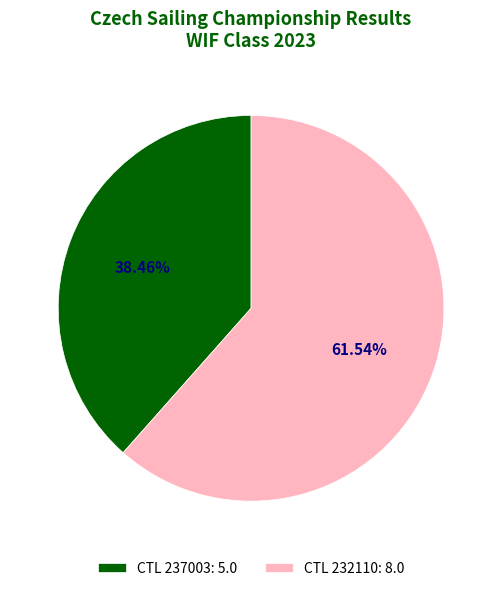

Rank the categories by value from lowest to highest.

CTL 237003: 5.0, CTL 232110: 8.0